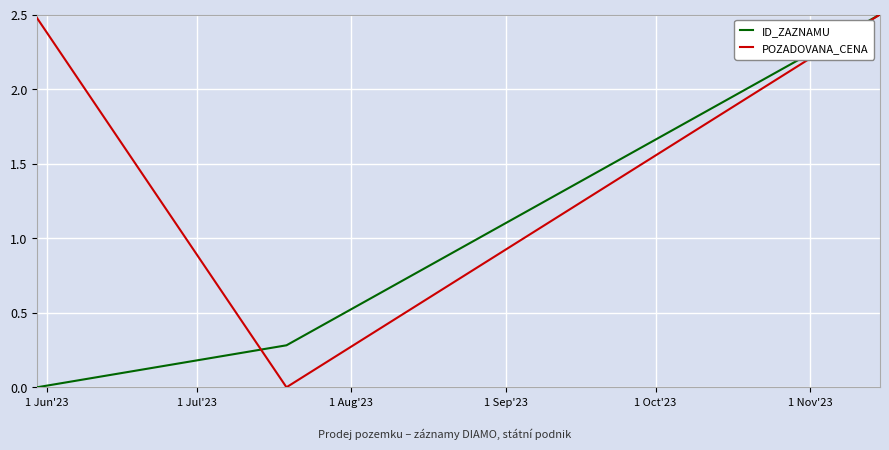

What is the difference between the maximum and minimum values in the ID_ZAZNAMU series?

2.5